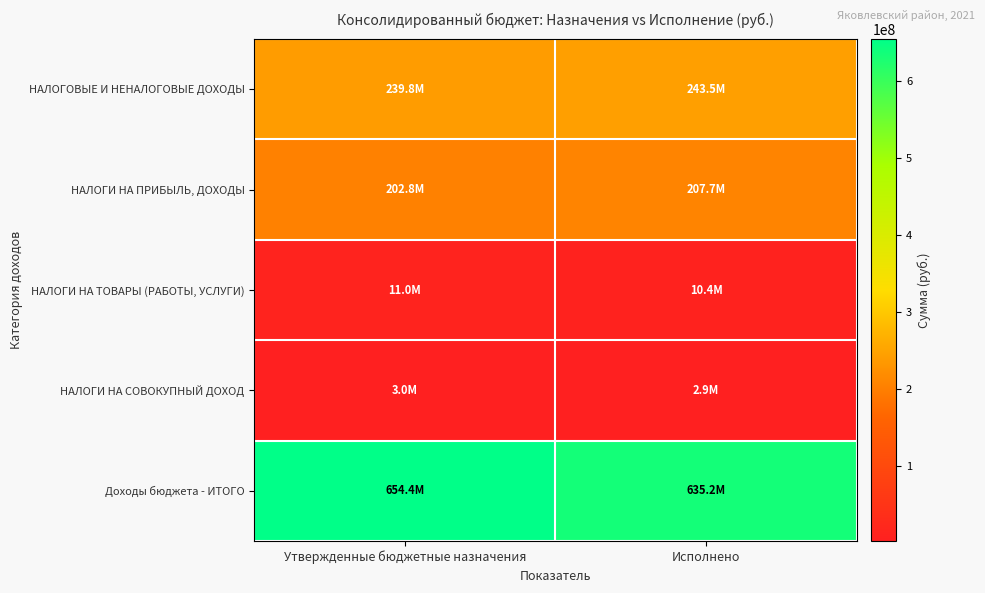

What is the total value across all series at Утвержденные бюджетные назначения?

1111050125.7